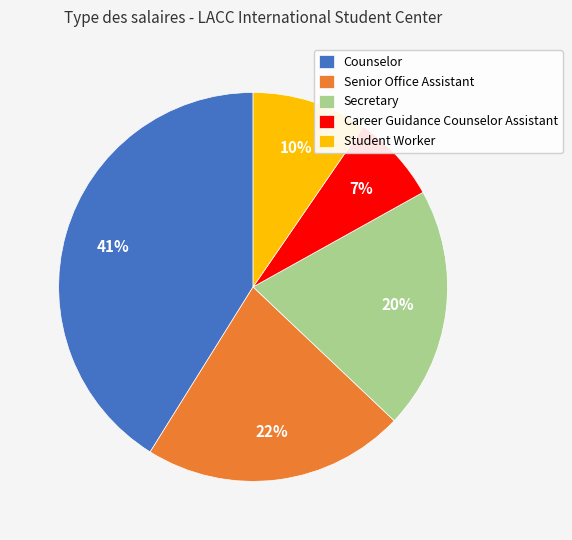

Does any single category account for the majority?

No